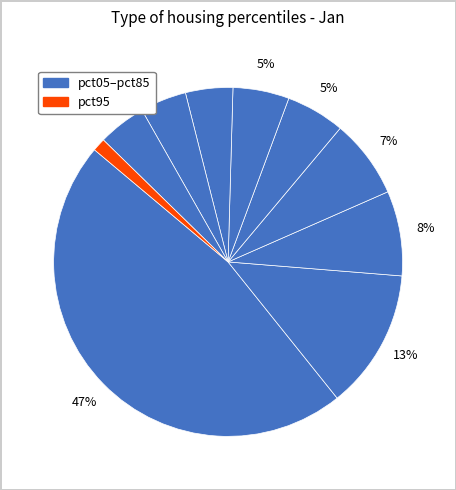

To the nearest percent, what is the average slice percentage?

10%